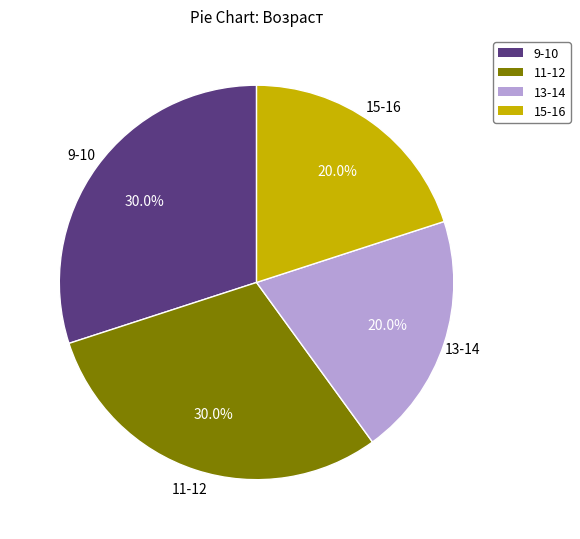

Approximately how many times larger is the value at 13-14 compared to 11-12?

0.7